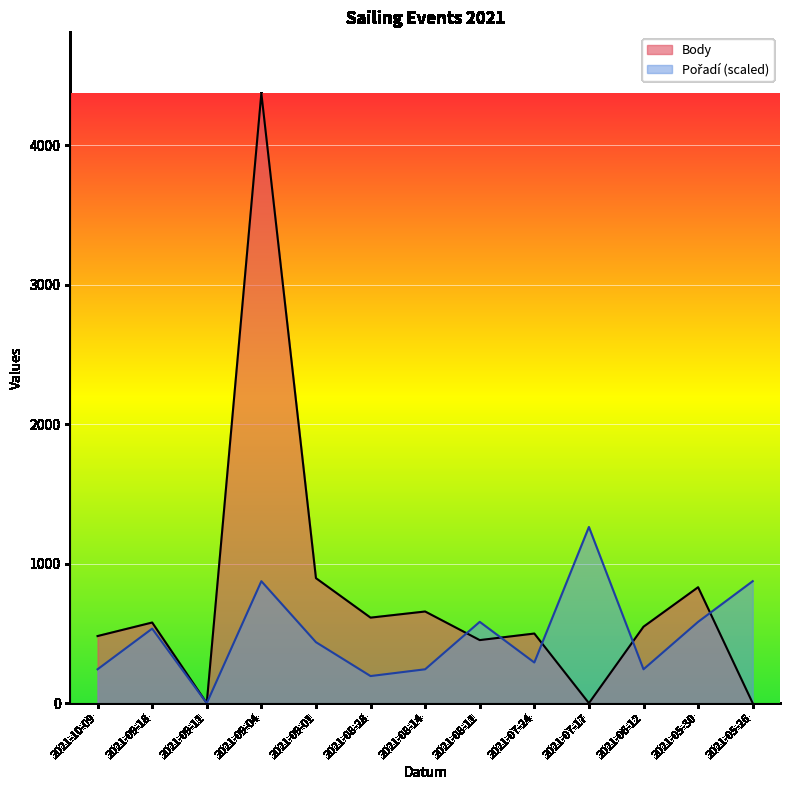

Where is the first local minimum for Body?

2021-09-11